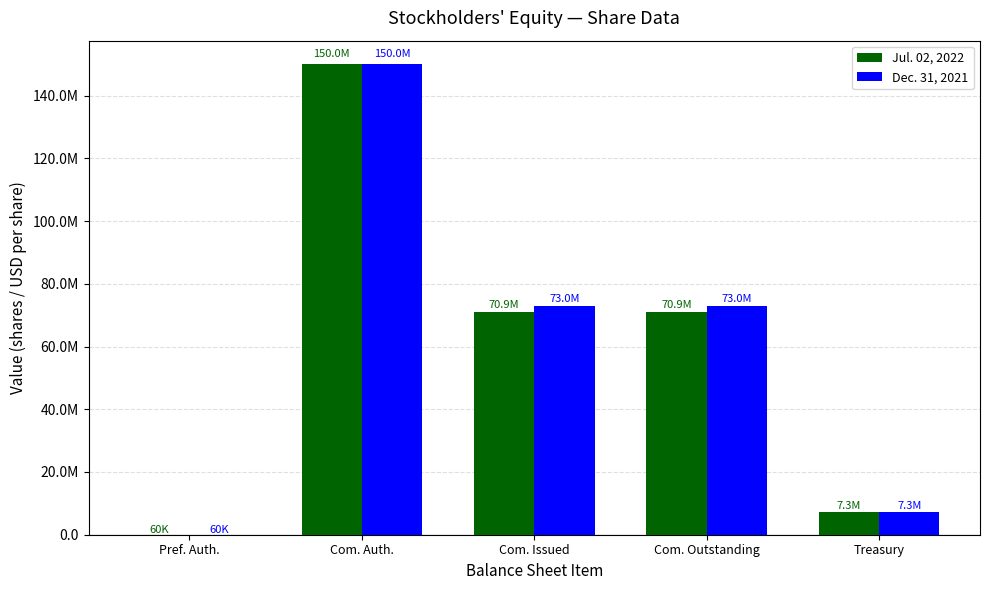

What are all the series names shown in the legend?

Jul. 02, 2022, Dec. 31, 2021